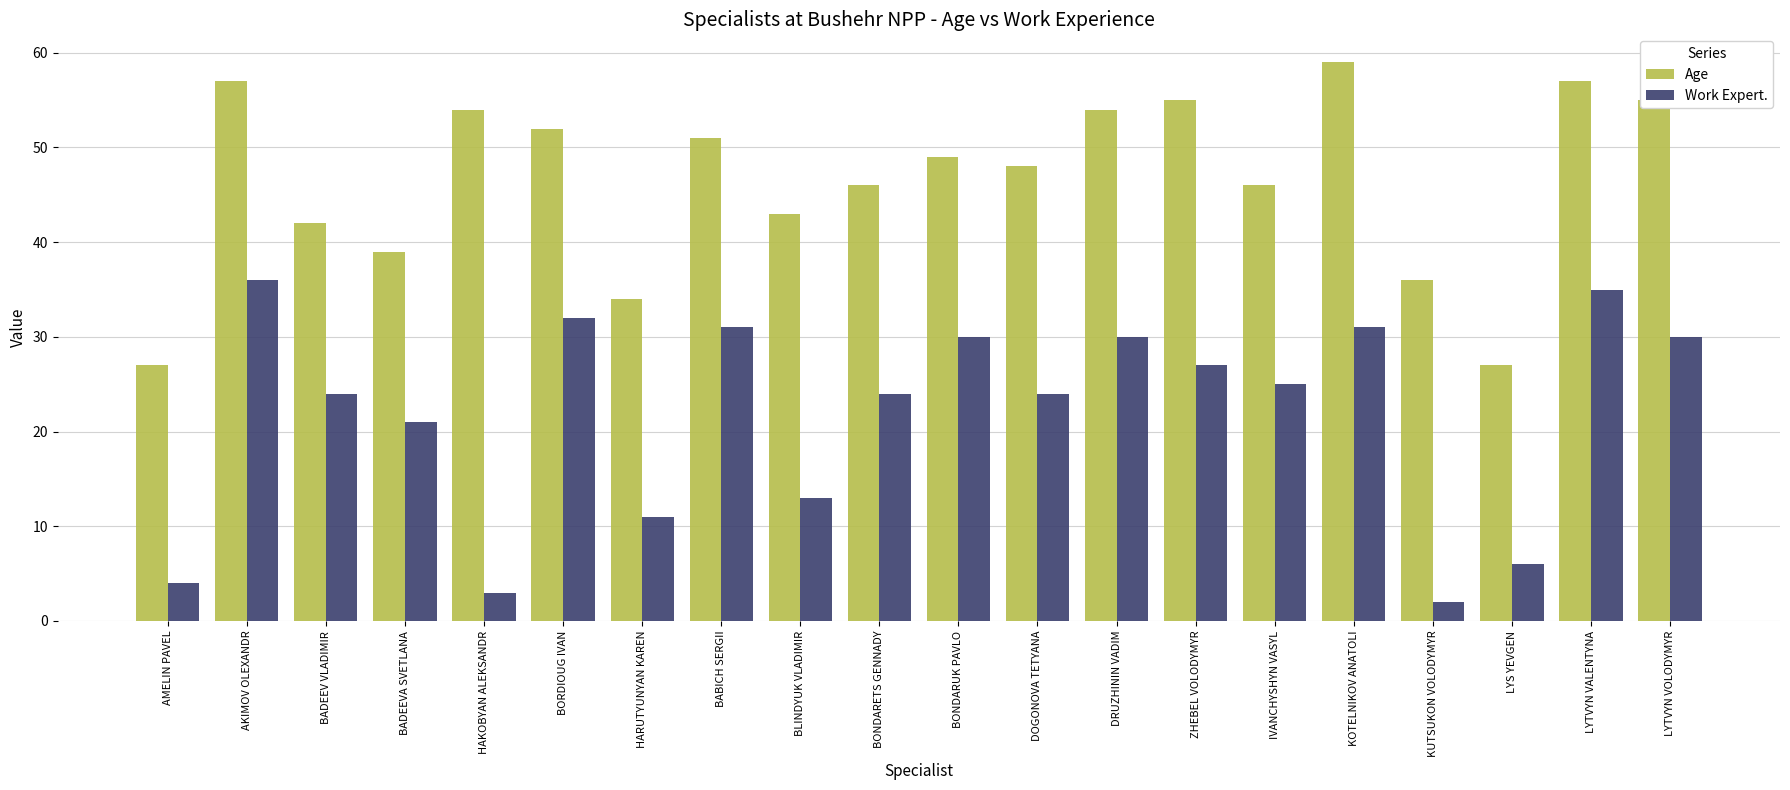

At which label is Age closest to 43?

BLINDYUK VLADIMIR